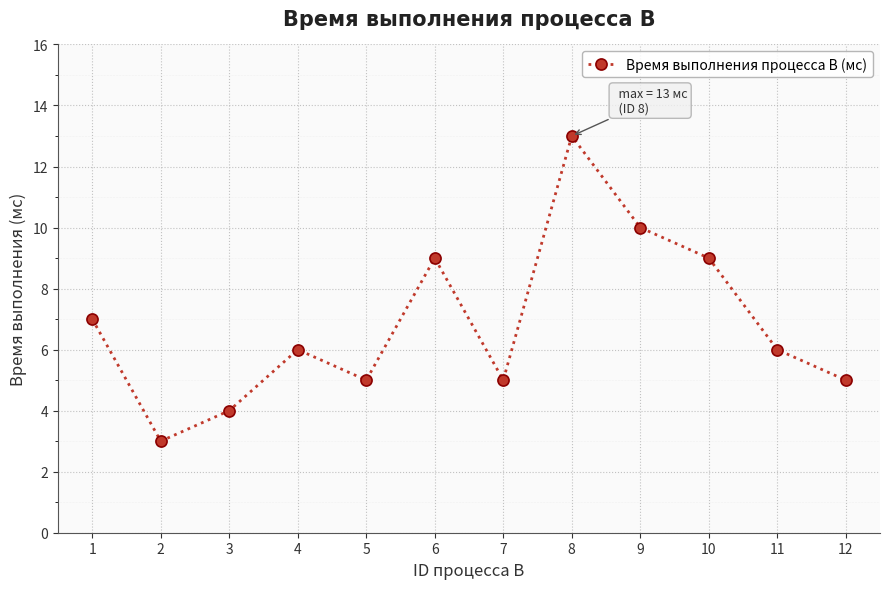

What is the sum of all values?

82